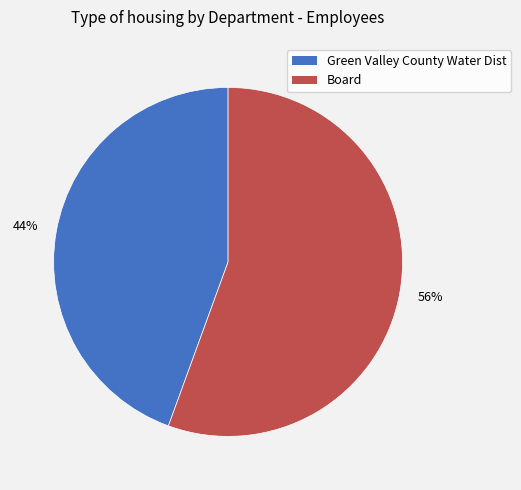

To the nearest percent, what percentage of the pie is Green Valley County Water Dist?

44%